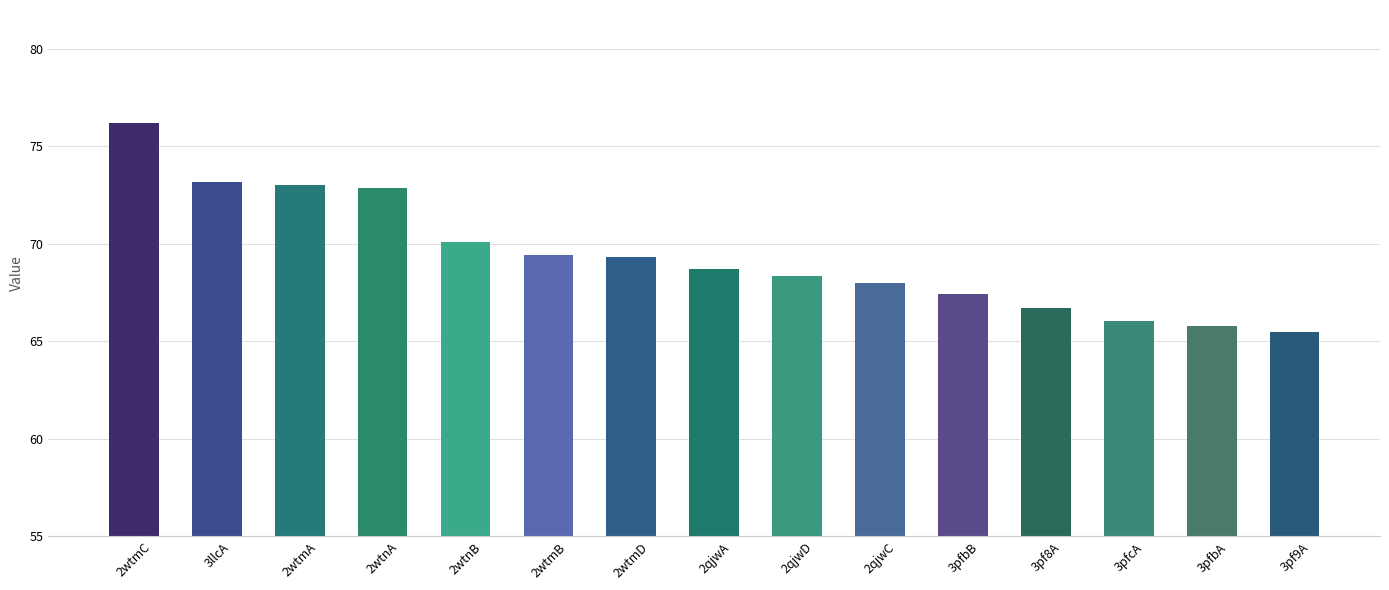

The value at 3pfcA is 15.8. True or false?

False